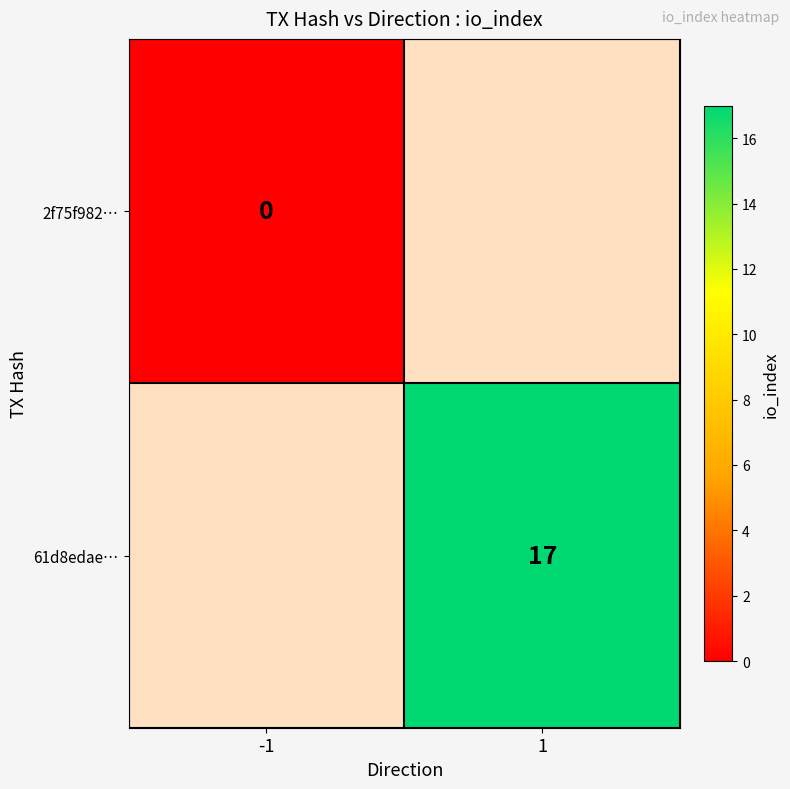

The 61d8edae… series shows 23 at 1. True or false?

False